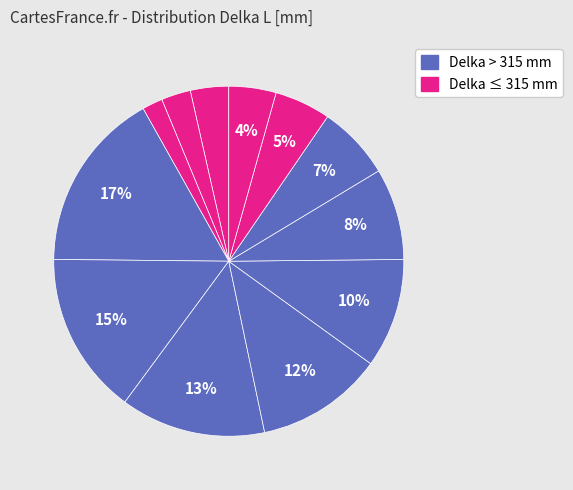

Is there any slice that represents more than half of the pie?

No